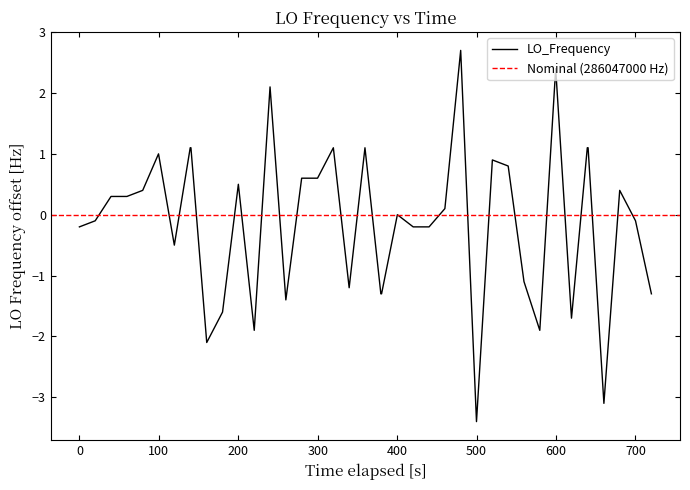

What is the maximum value for LO_Frequency?

2.7